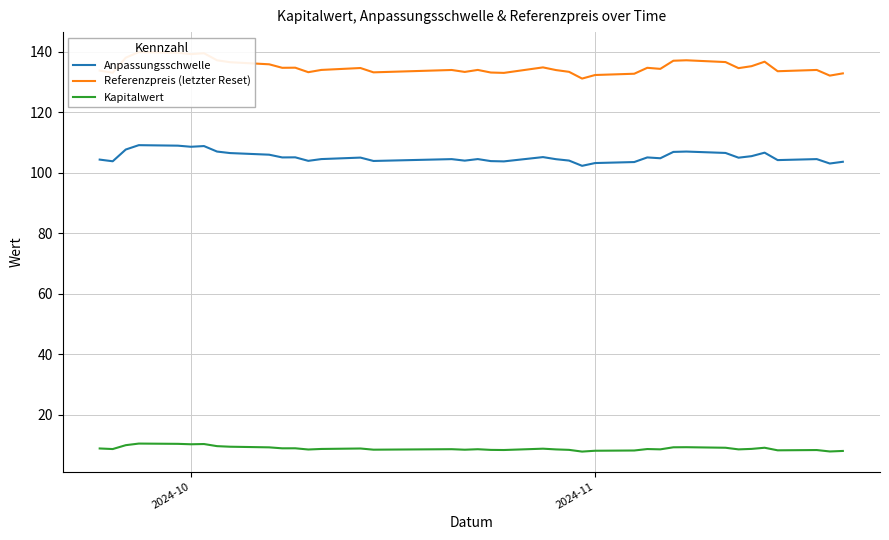

True or false: Kapitalwert and Anpassungsschwelle cross at least once.

False